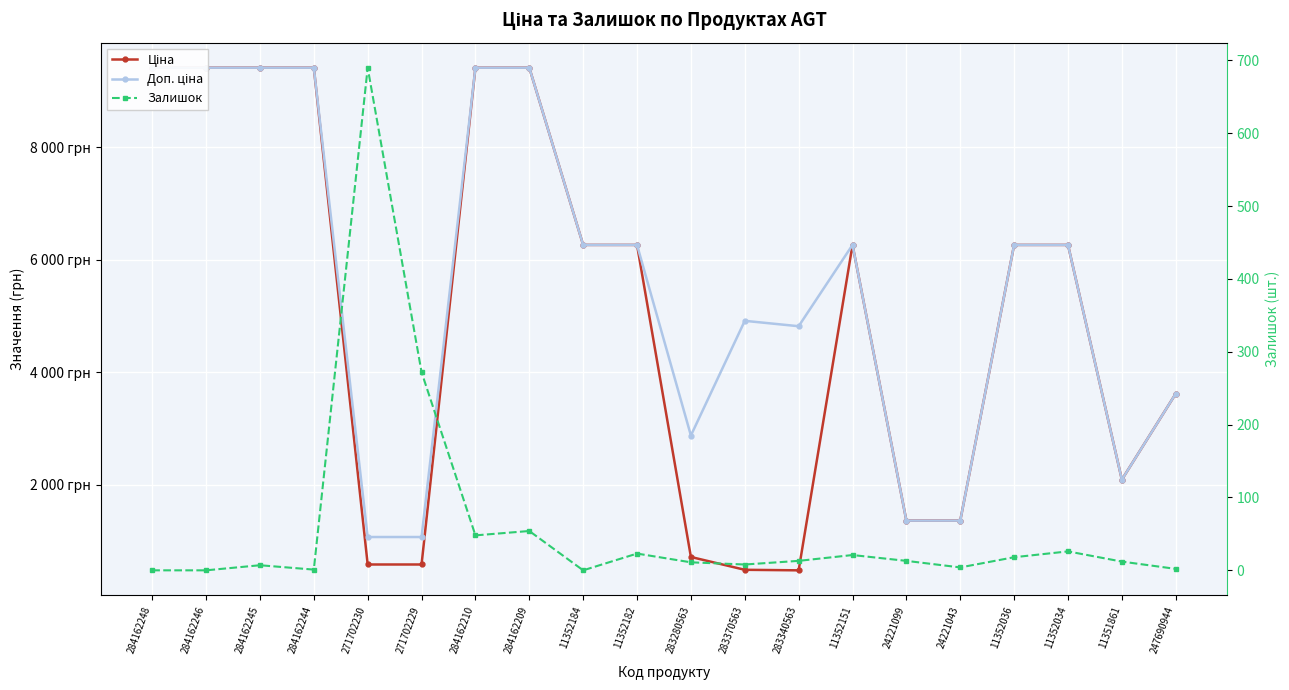

At which label does Залишок first exceed 13?

271702230